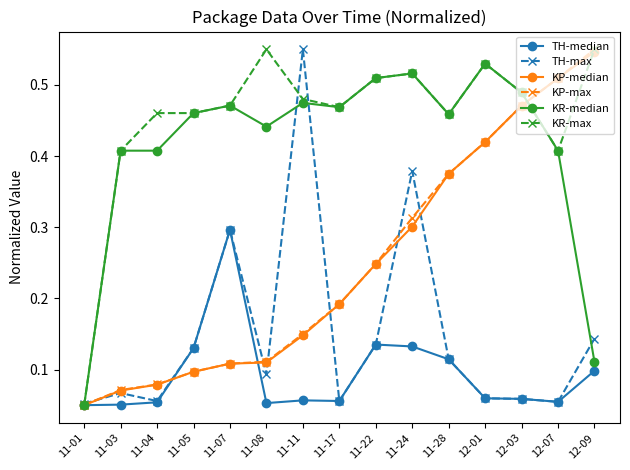

Is it true that KR-max equals 0.8 at 11-24?

False